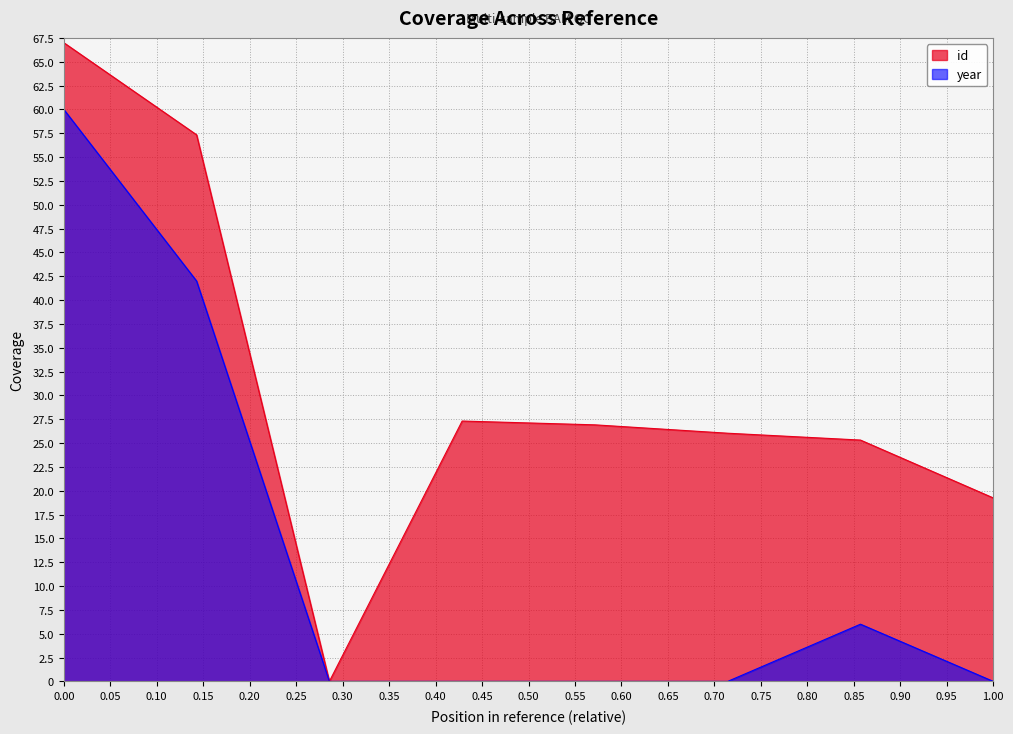

How many data points in id are less than 26?

3